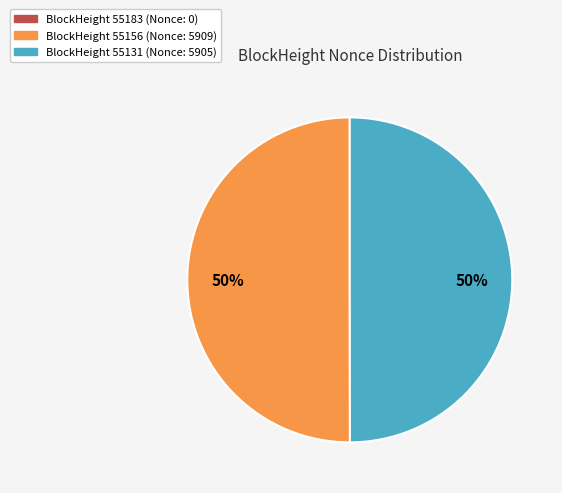

To the nearest percent, what is the average slice percentage?

33%